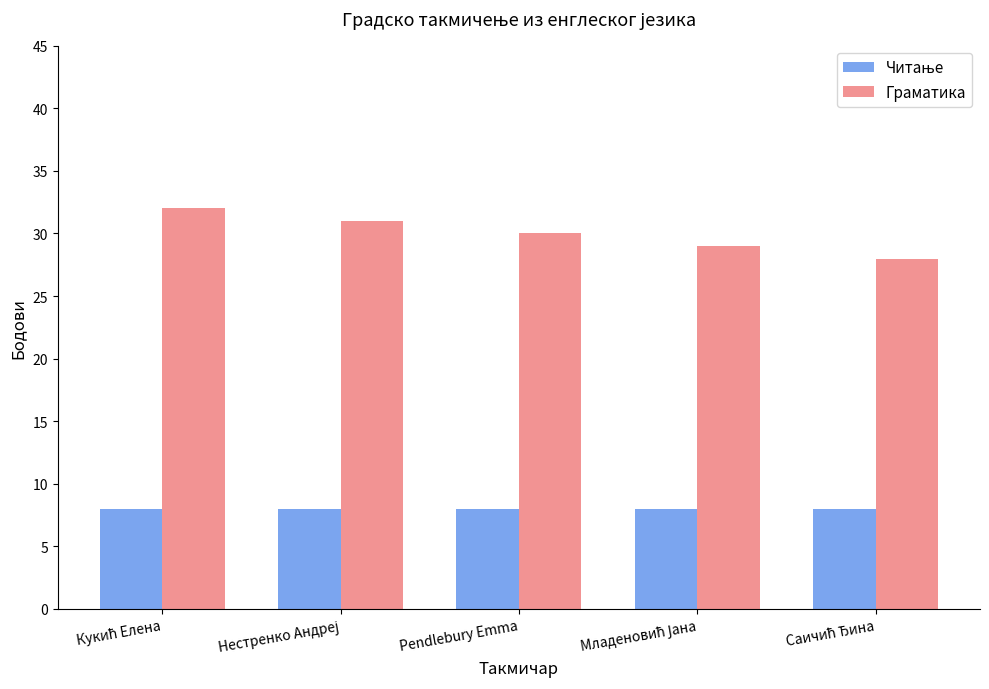

The Граматика series shows 17 at Pendlebury Emma. True or false?

False